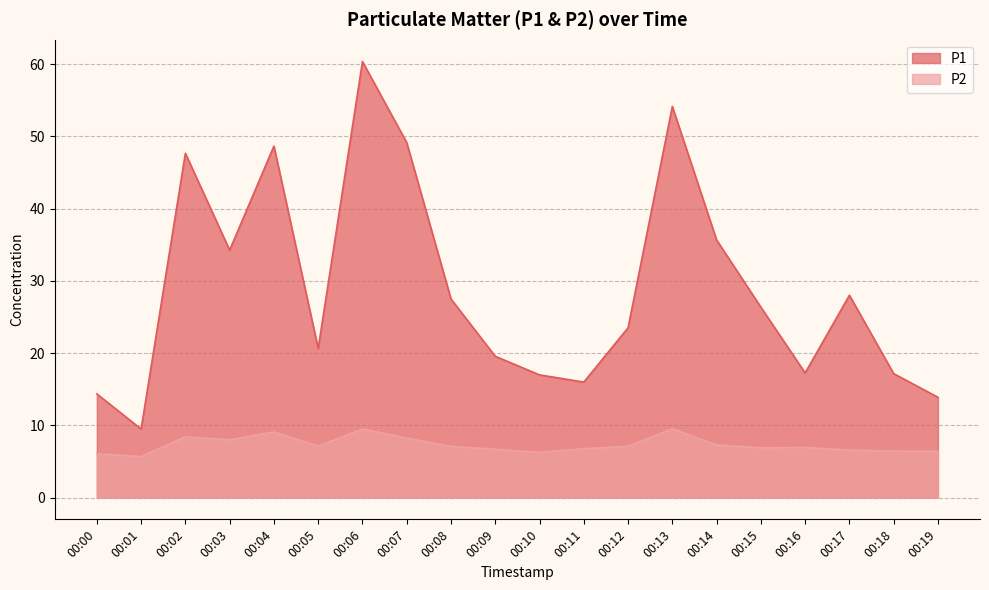

How many data points does each series have?

20